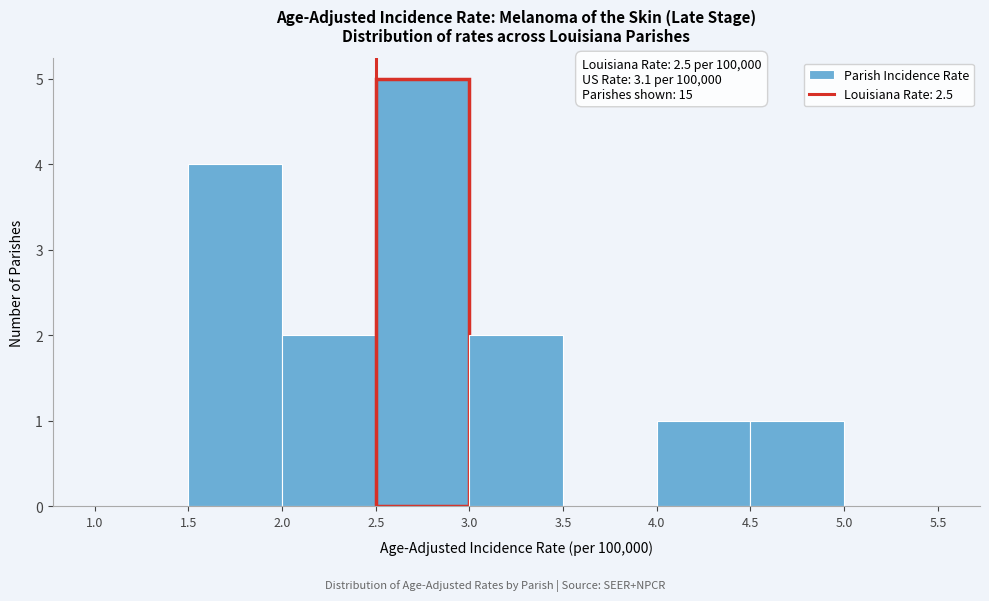

Which range on the x-axis has the tallest bar?

2.5 to 3.0